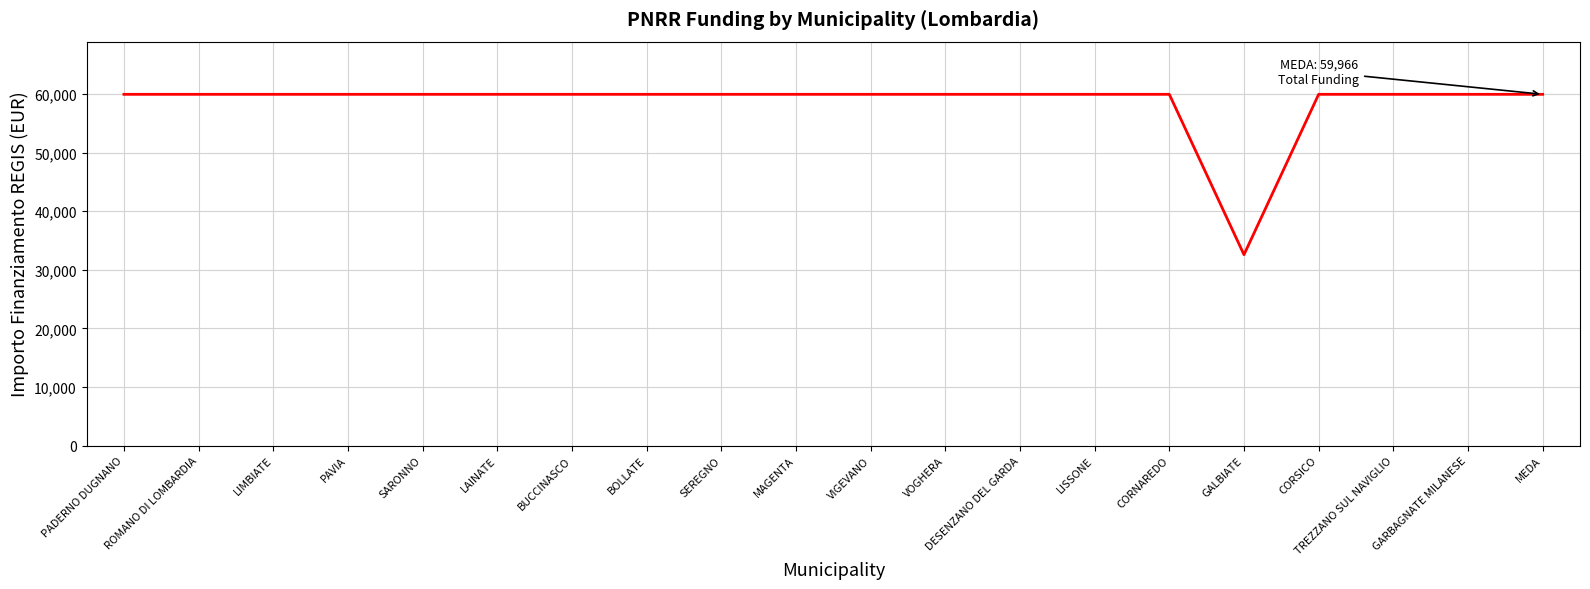

Approximately how many times larger is the value at SARONNO compared to TREZZANO SUL NAVIGLIO?

1.0